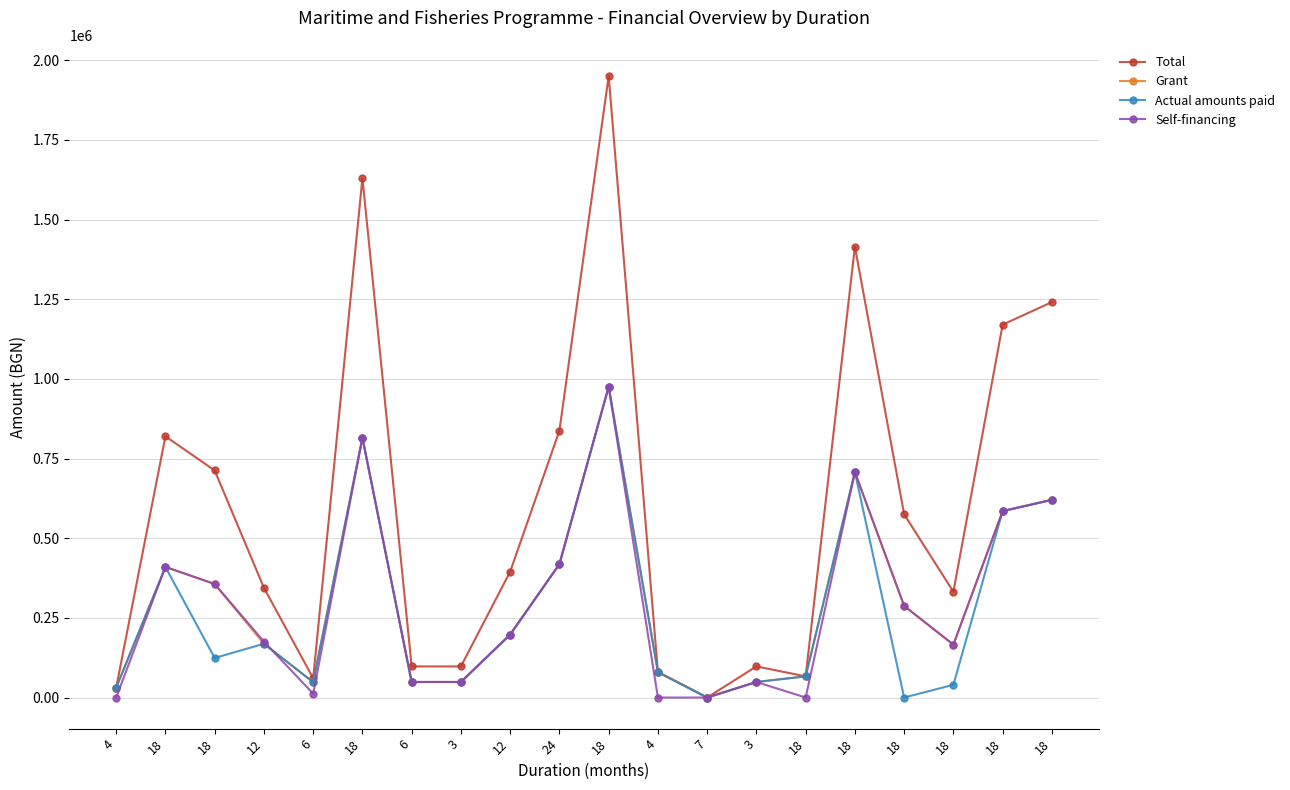

What is the sum of all Self-financing values?

5874891.1